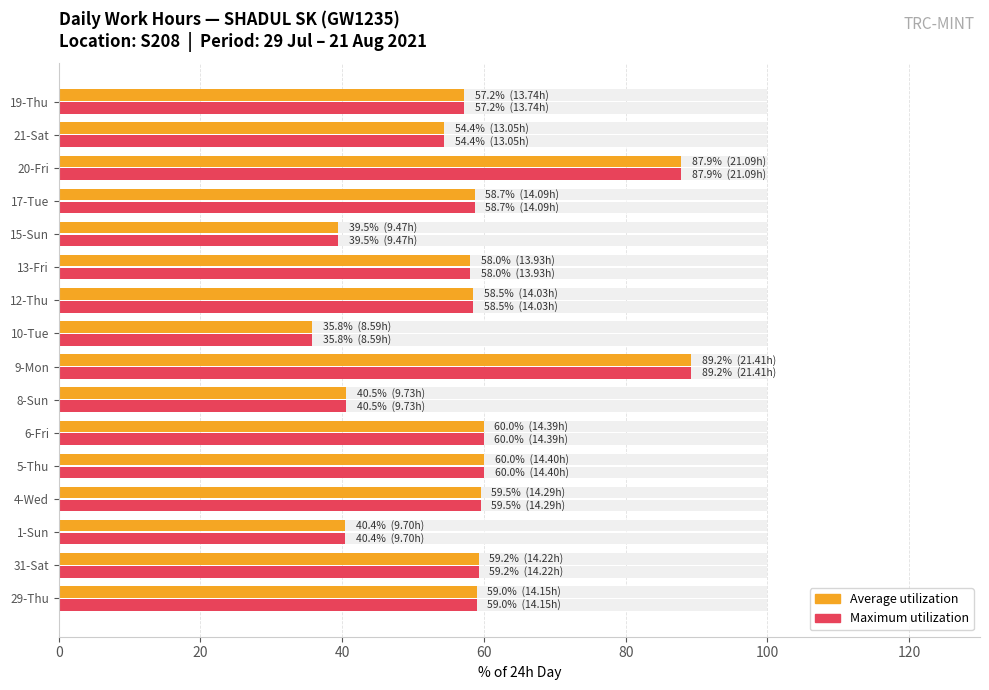

The Maximum utilization series shows 19.2 at 1-Sun. True or false?

False